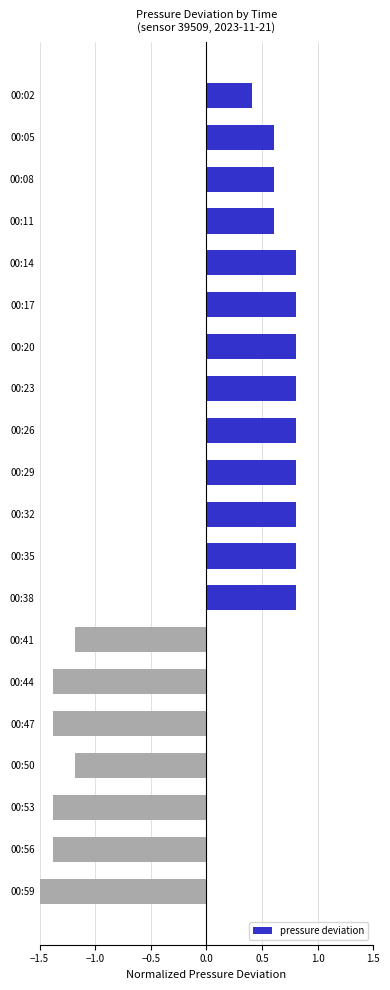

Between 00:17 and 00:29, which is larger?

00:17